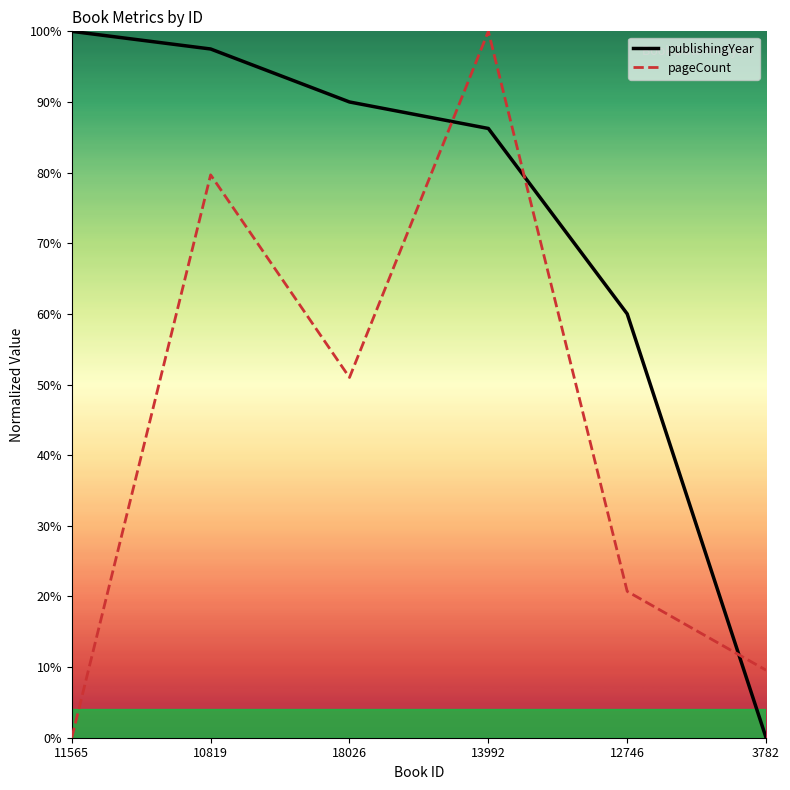

What is the maximum value for pageCount?

100.0